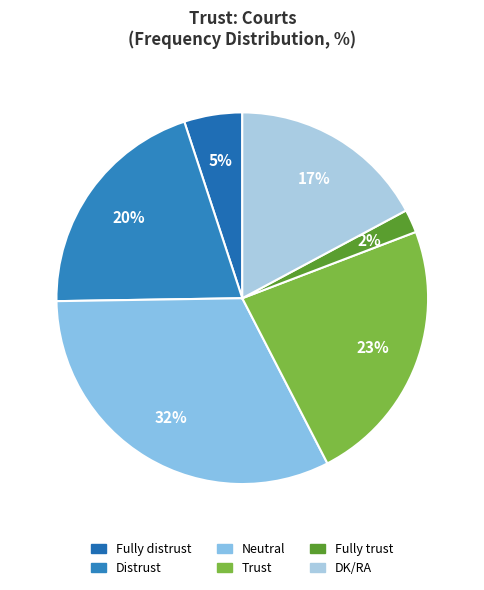

What is the change in value from Trust to DK/RA?

-6